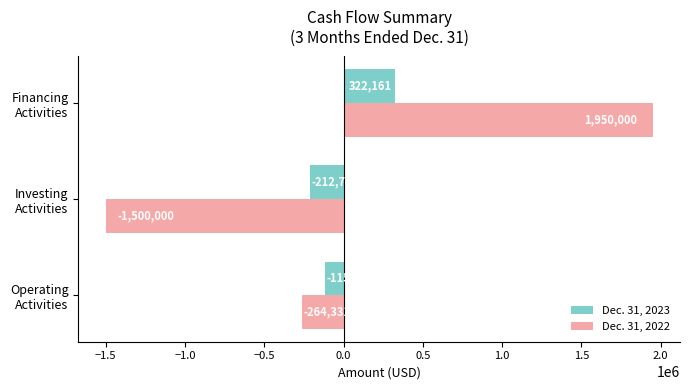

At which category is the sum across all series the highest?

Financing
Activities